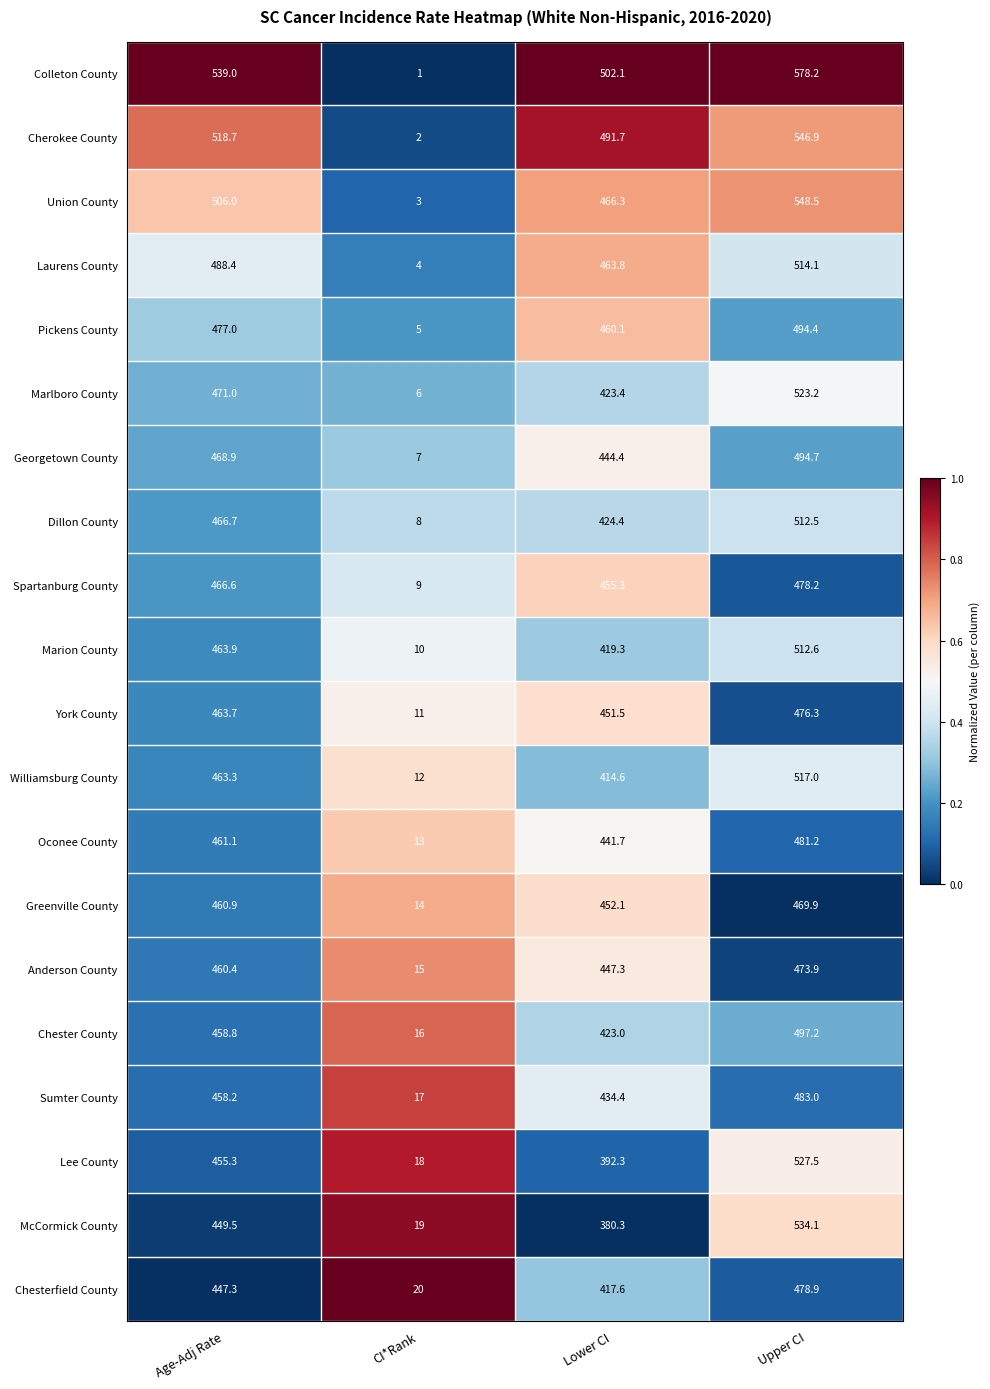

At CI*Rank, list the series in order from largest to smallest.

Chesterfield County, McCormick County, Lee County, Sumter County, Chester County, Anderson County, Greenville County, Oconee County, Williamsburg County, York County, Marion County, Spartanburg County, Dillon County, Georgetown County, Marlboro County, Pickens County, Laurens County, Union County, Cherokee County, Colleton County